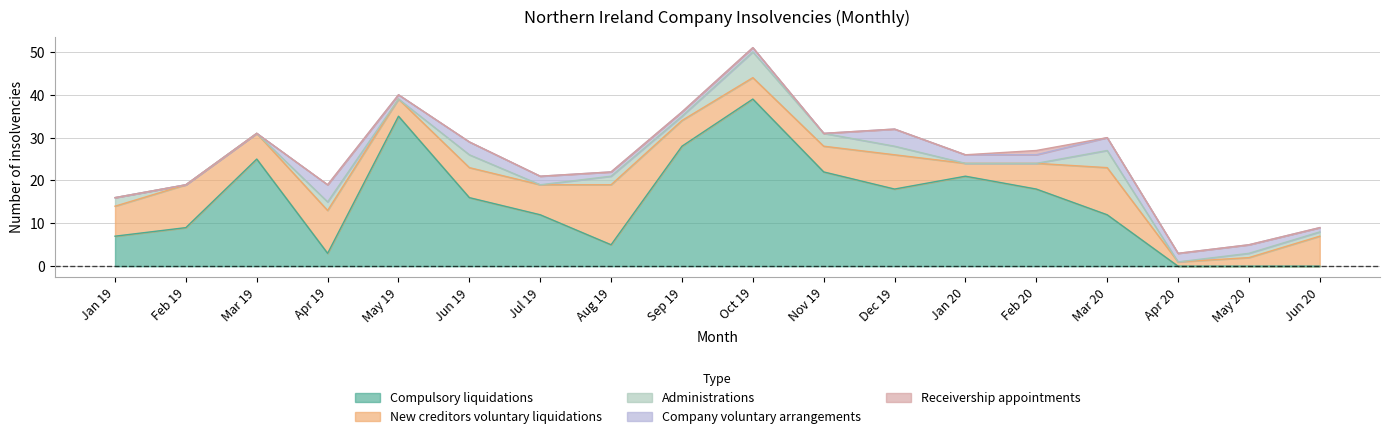

At how many categories does at least one series exceed 16?

8